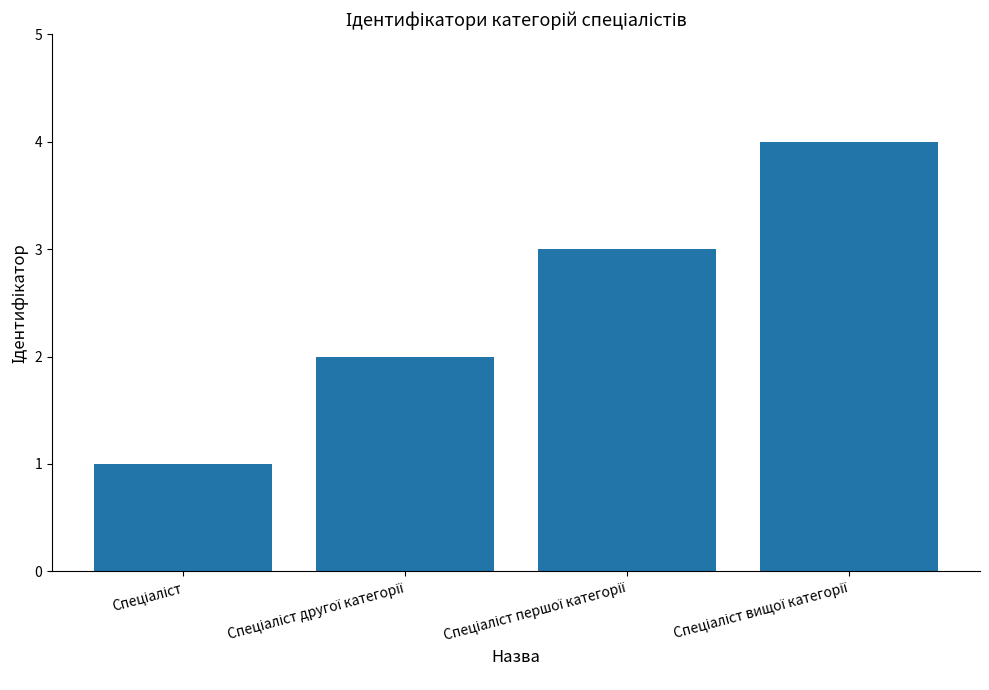

What is the sum of all values?

10